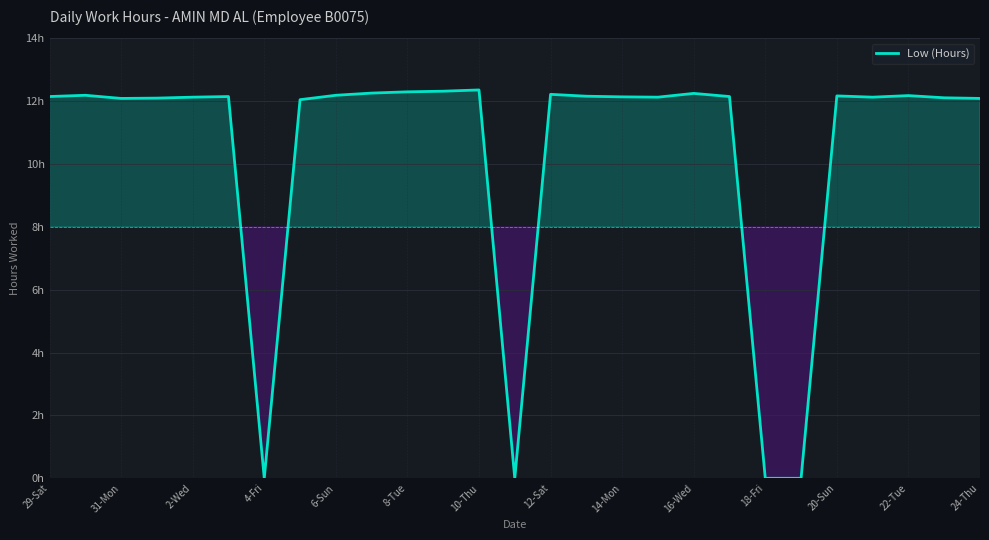

Is this an area chart (filled region under the line)?

Yes